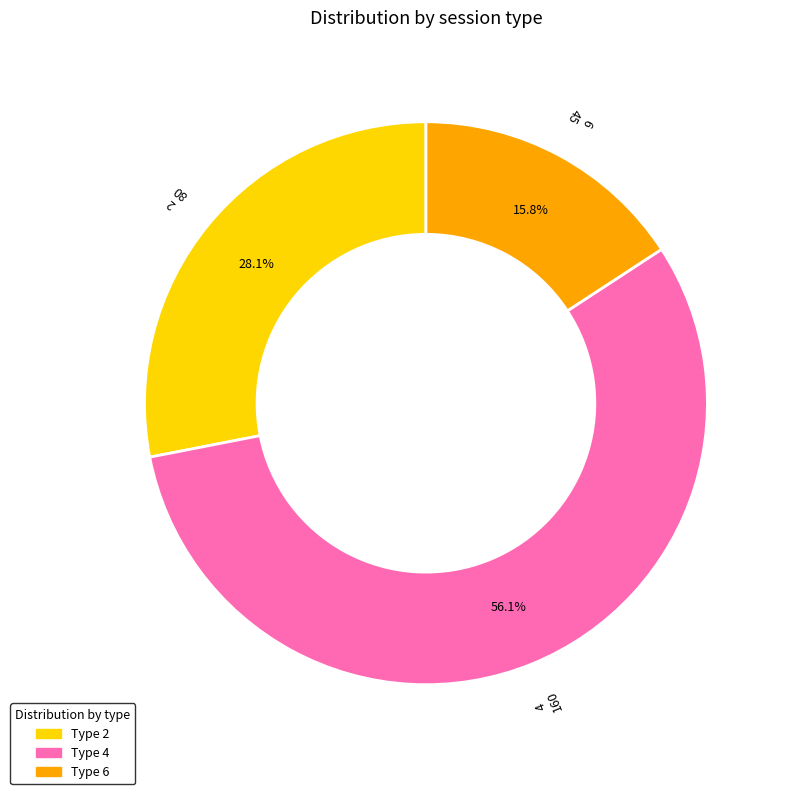

Is there any slice that represents more than half of the pie?

Yes